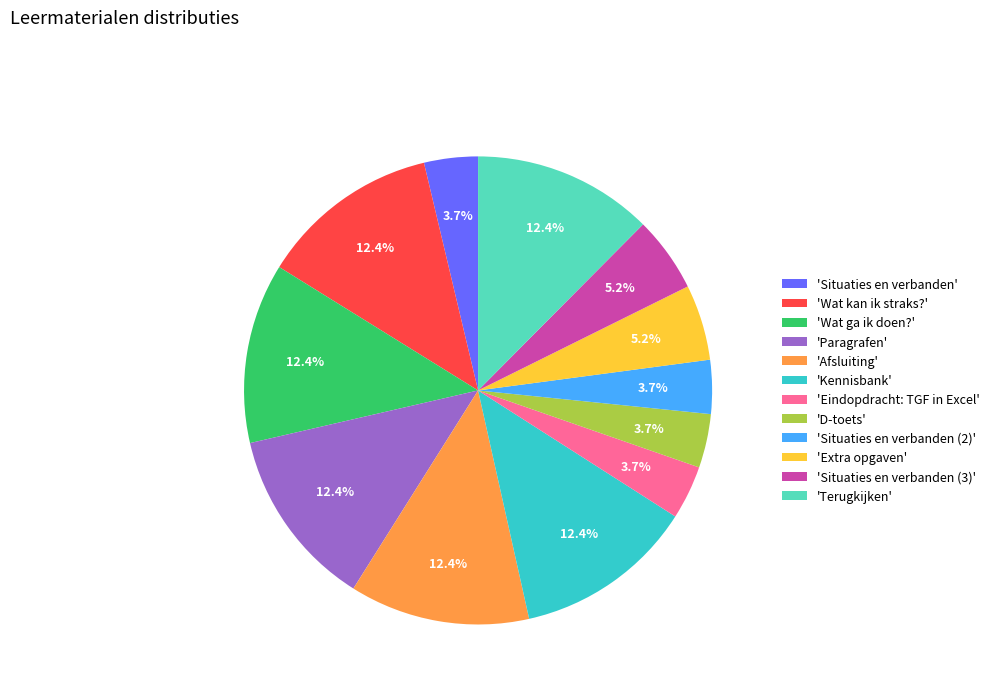

To the nearest percent, what is the average slice percentage?

8%